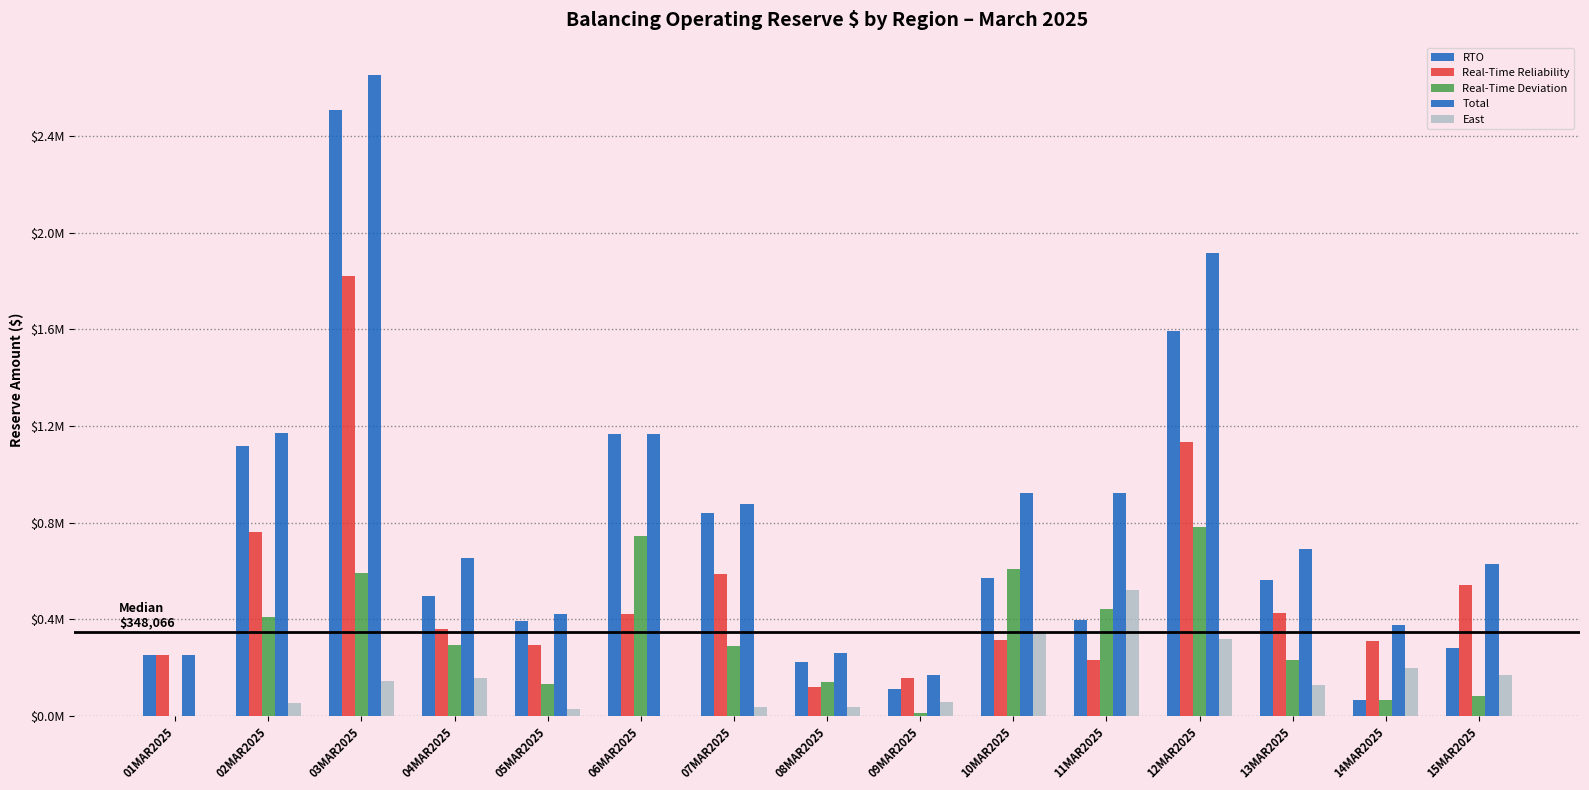

Rank the series by their maximum value, from lowest to highest.

East, Real-Time Deviation, Real-Time Reliability, RTO, Total